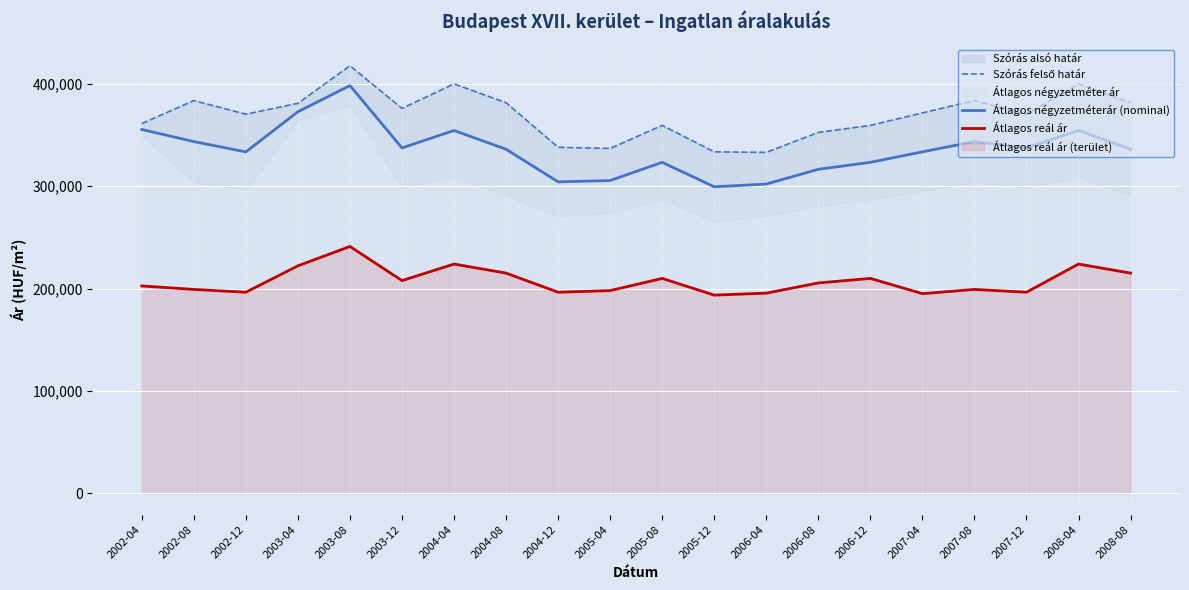

Between 2003-08 and 2007-04, which series saw the biggest shift?

Átlagos négyzetméterár (nominal)